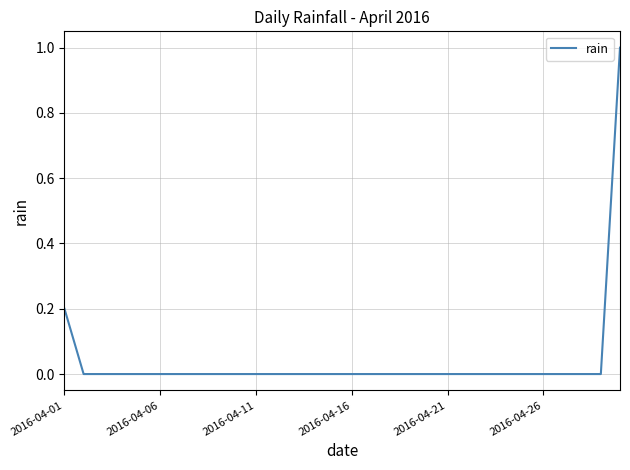

What is the maximum value shown in the chart?

1.0